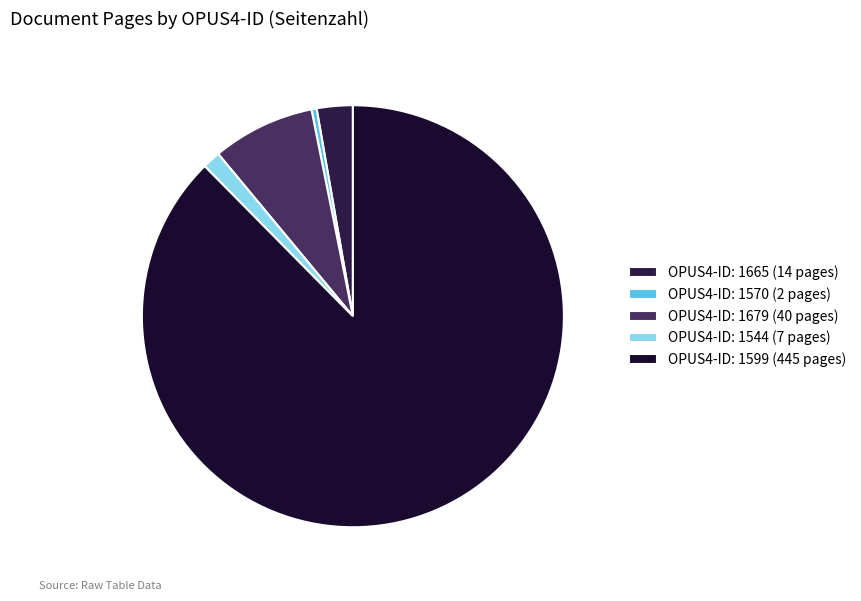

Count the number of slices in the pie.

5